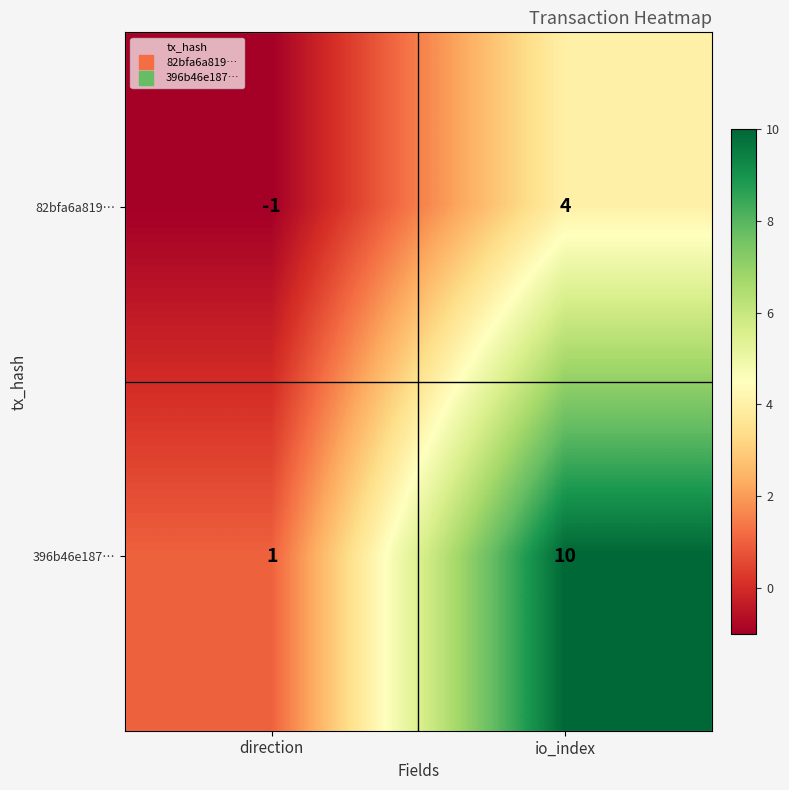

What is the sum of the 82bfa6a819… values at direction and io_index?

3